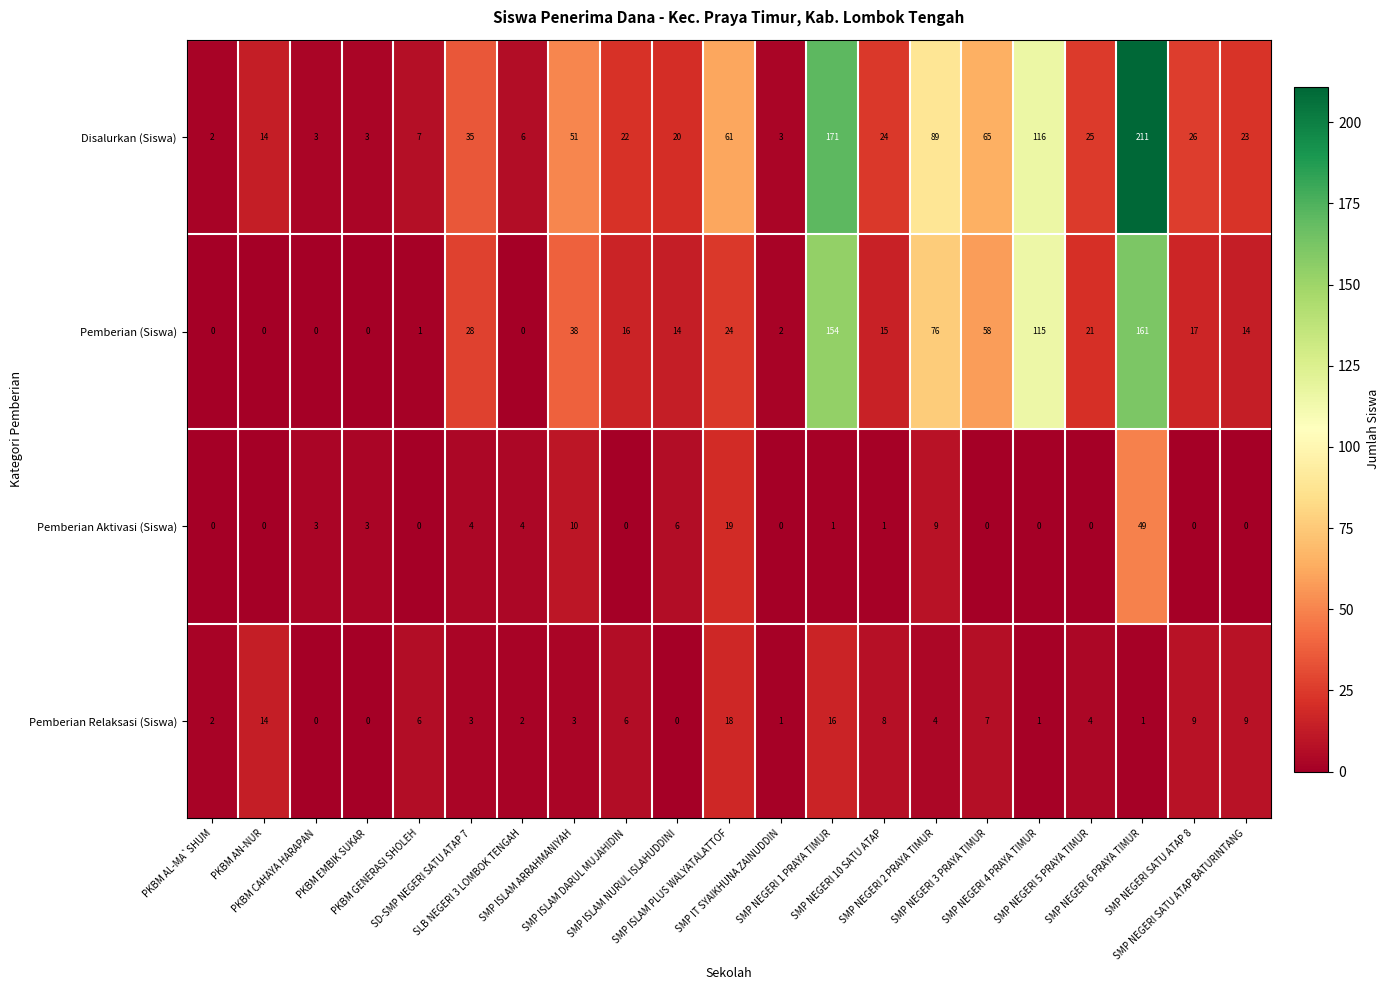

What is the maximum value shown in the chart?

211